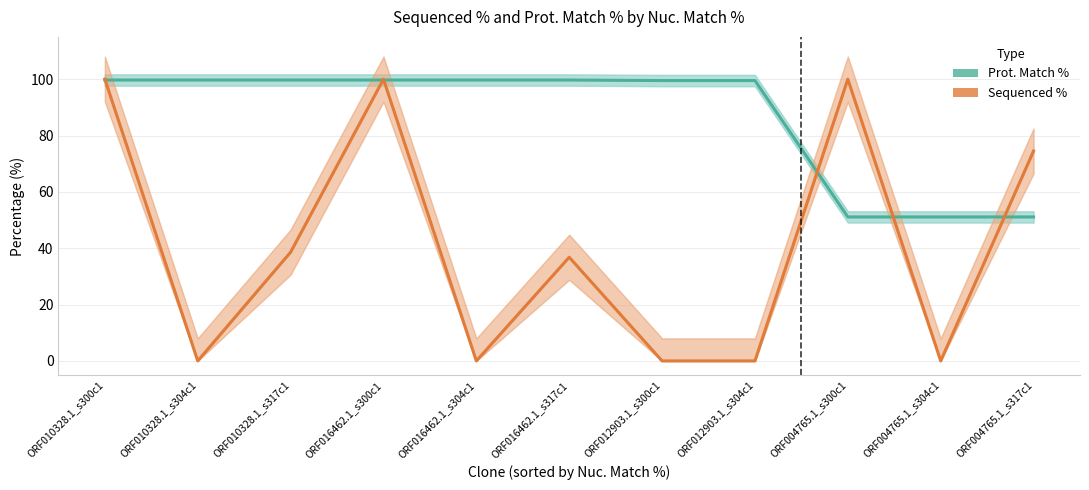

Which series has the widest spread of values?

Sequenced %